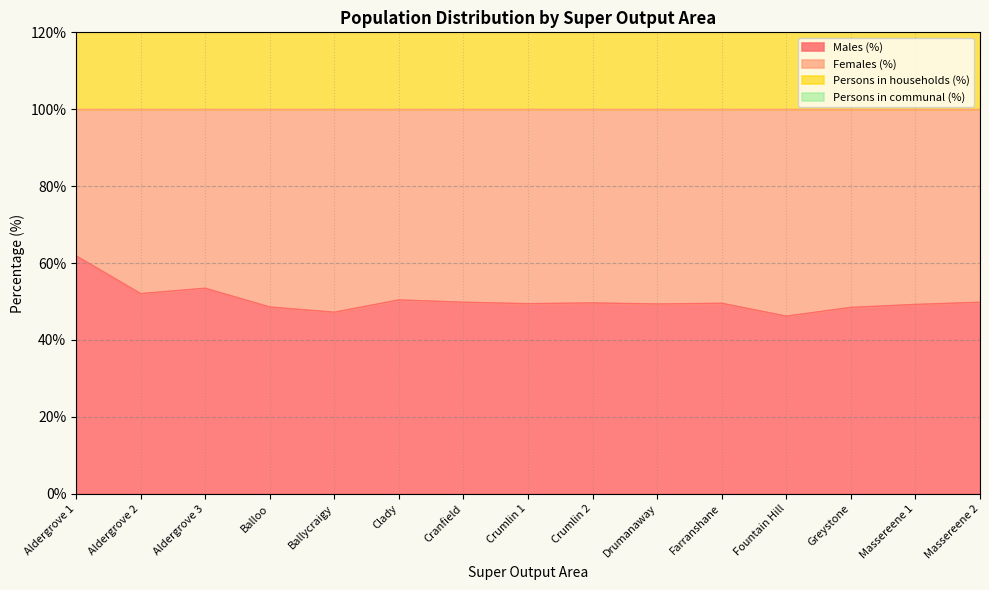

What is the maximum value for Males (%)?

61.9